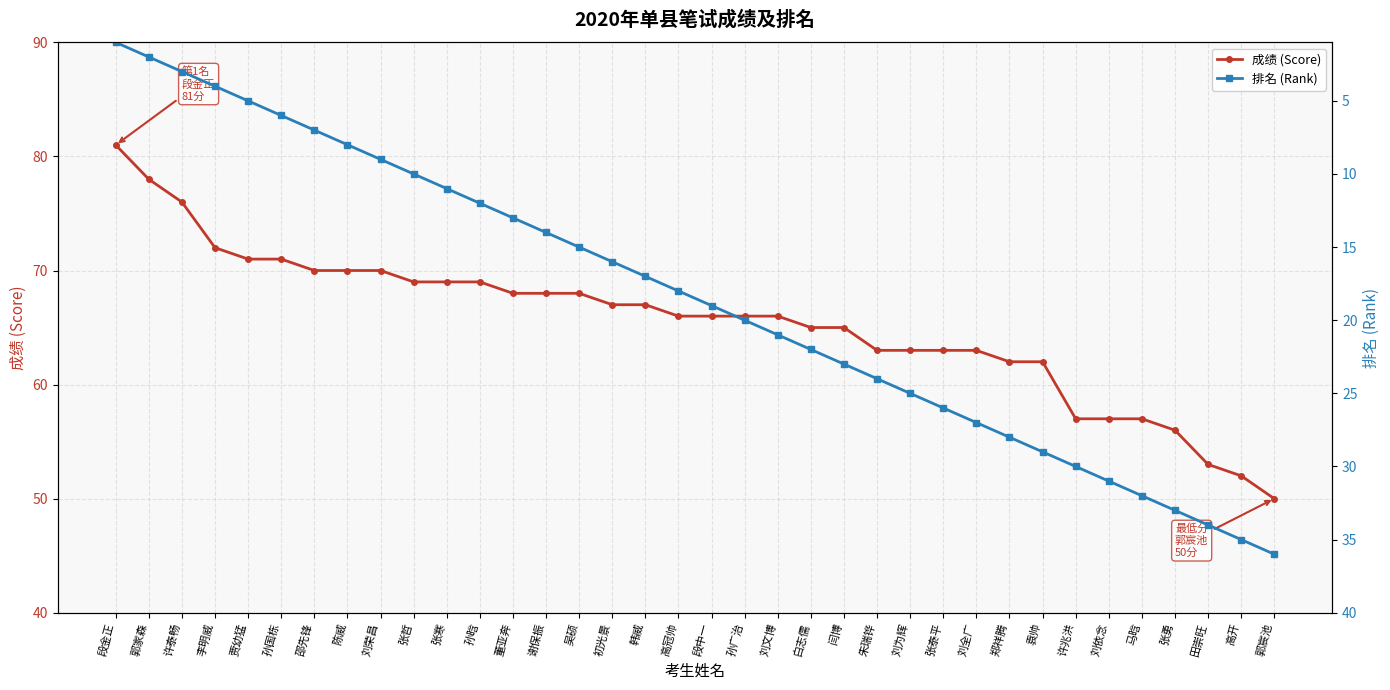

True or false: 排名 (Rank) and 成绩 (Score) intersect in this chart.

False